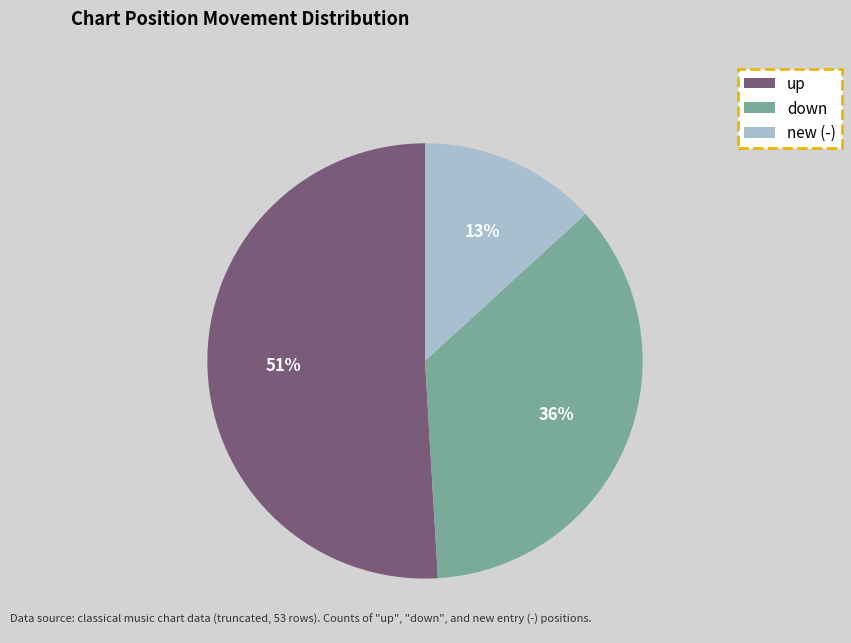

Approximately how many times larger is the value at up compared to new (-)?

3.9